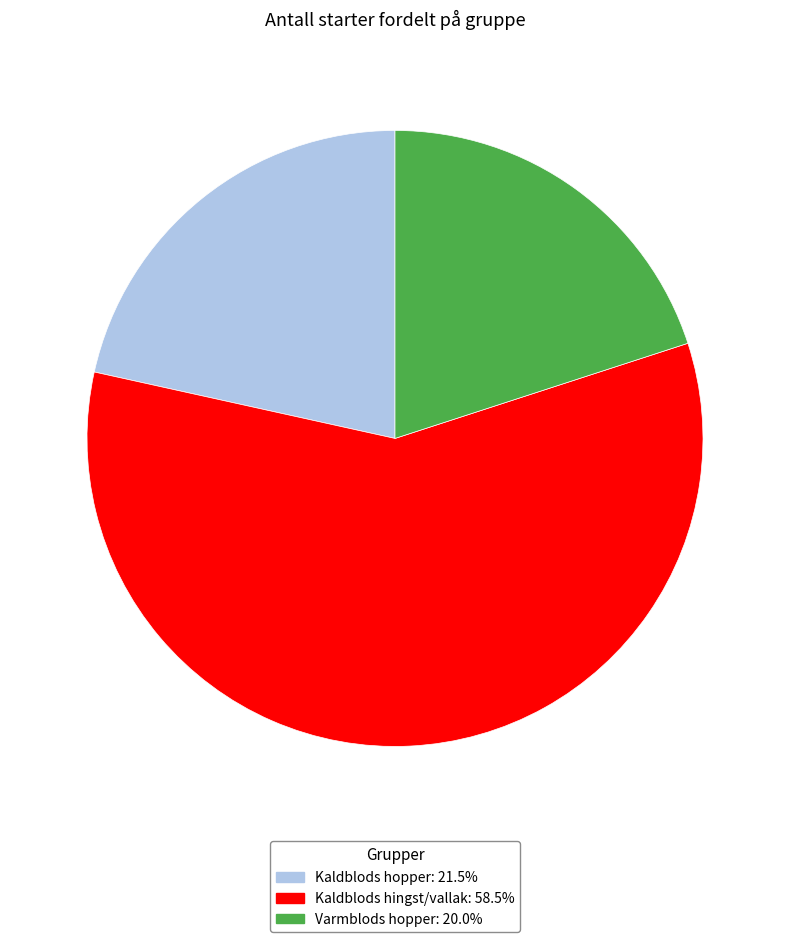

Combined, do Kaldblods hingst/vallak: 58.5% and Kaldblods hopper: 21.5% account for over 50%?

Yes